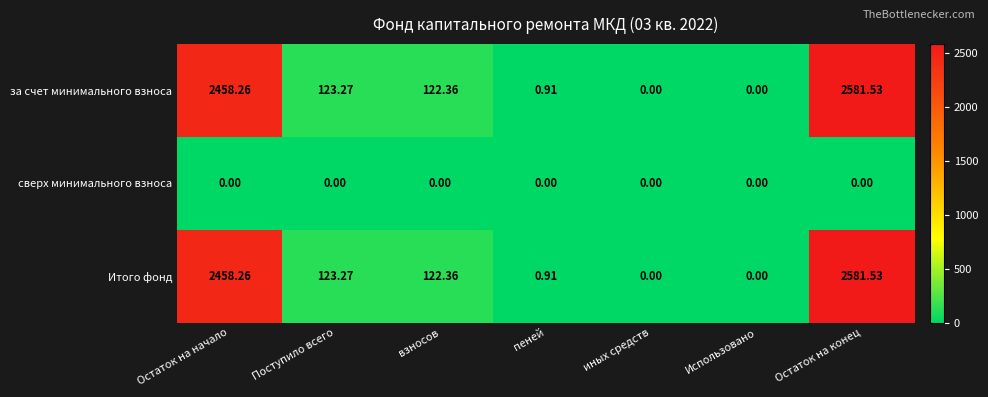

At which category is the sum across all series the highest?

Остаток на конец